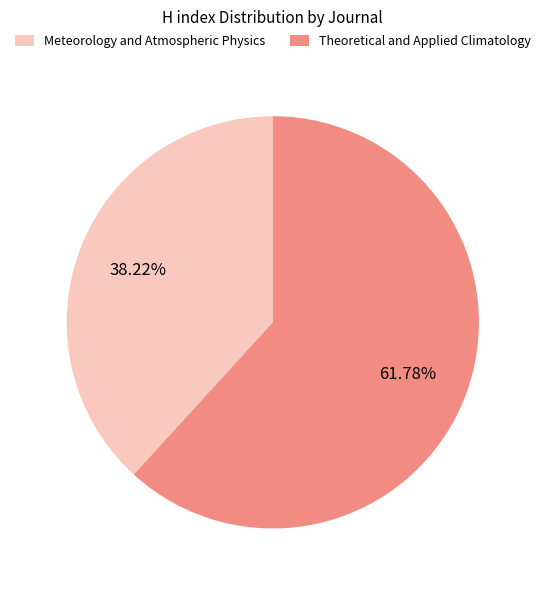

To the nearest percent, what percentage of the pie is Meteorology and Atmospheric Physics?

38%